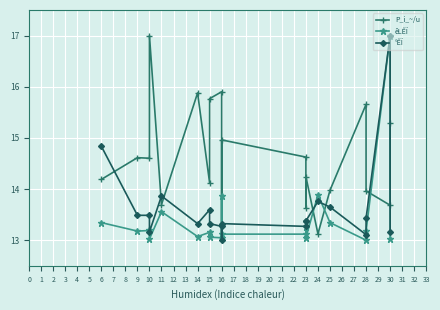

What is the value of the °ÊÏ point at the 6th from the left?

13.3